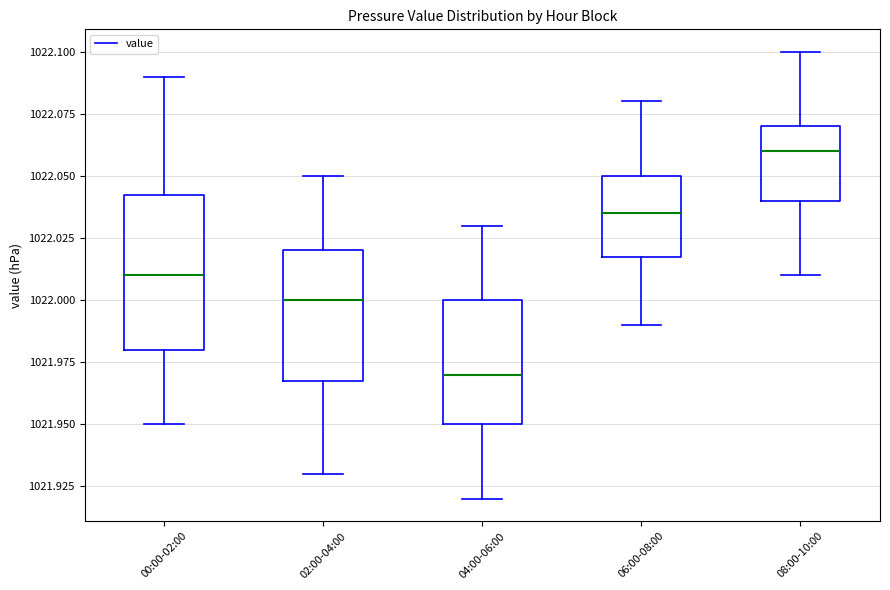

Reading left to right, transcribe this box plot: for each box, give where its median line is, the range the box spans, and where its two whiskers end, as read against the y-axis. The values are not printed on the chart, so give them approximately, as read against the axis.

00:00-02:00: median 1022.010, box 1021.980 to 1022.045, whiskers 1021.950 to 1022.090
02:00-04:00: median 1022.000, box 1021.970 to 1022.020, whiskers 1021.930 to 1022.050
04:00-06:00: median 1021.970, box 1021.950 to 1022.000, whiskers 1021.920 to 1022.030
06:00-08:00: median 1022.035, box 1022.020 to 1022.050, whiskers 1021.990 to 1022.080
08:00-10:00: median 1022.060, box 1022.040 to 1022.070, whiskers 1022.010 to 1022.100